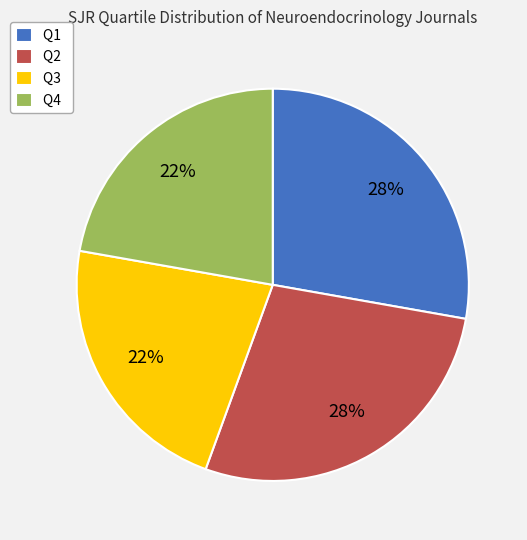

What percentage is the Q4 slice, to the nearest percent?

22%